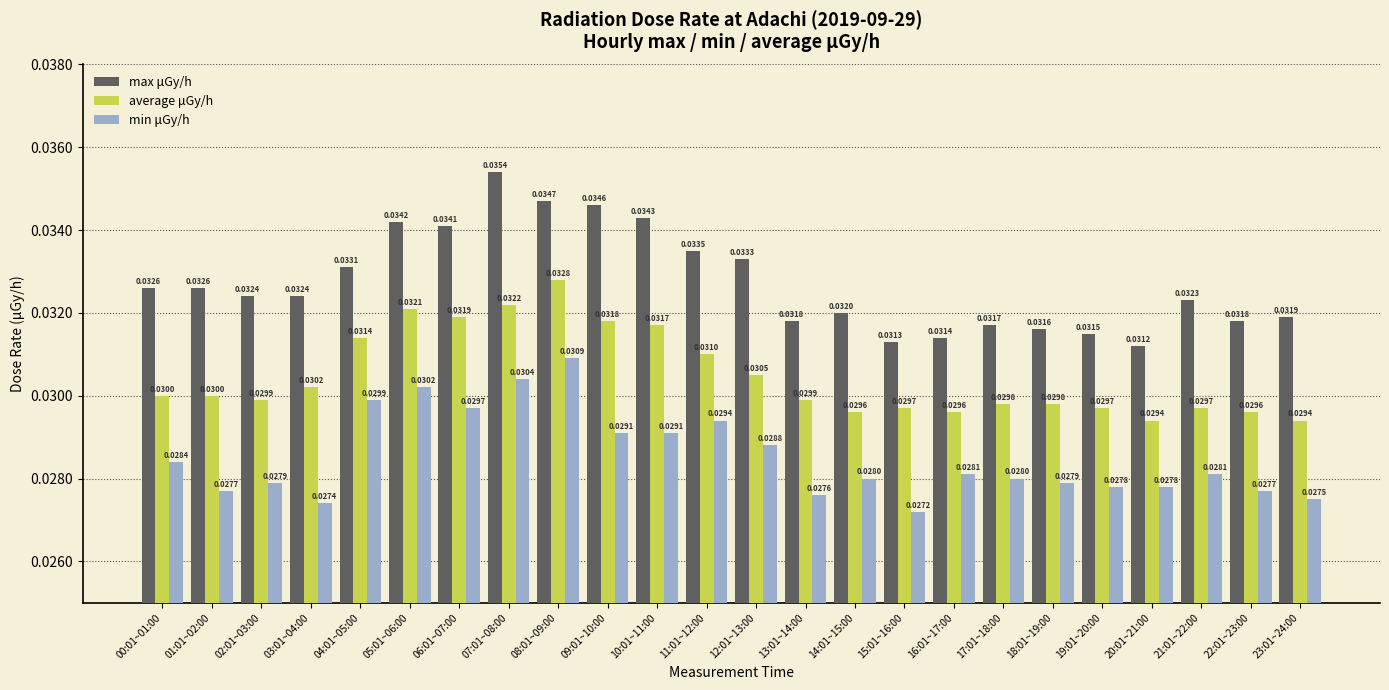

At which category is the sum across all series the highest?

08:01~09:00